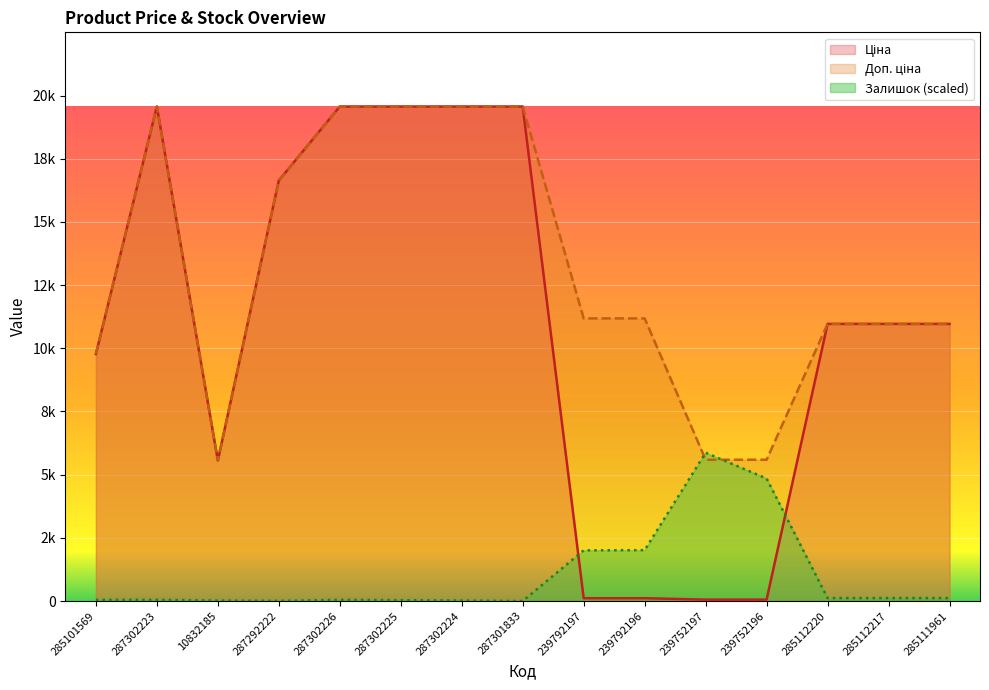

Is it true that Доп. ціна equals 11182.0 at 239792196?

True